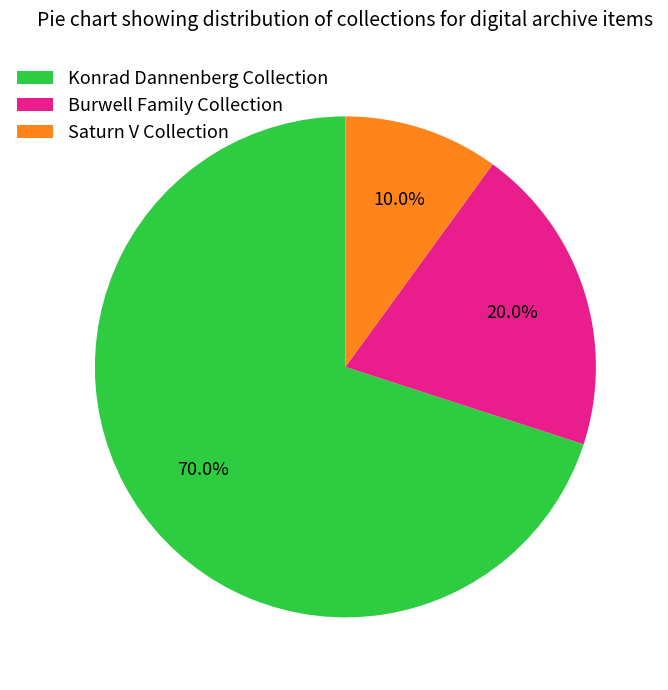

Which slice is the smallest?

Saturn V Collection